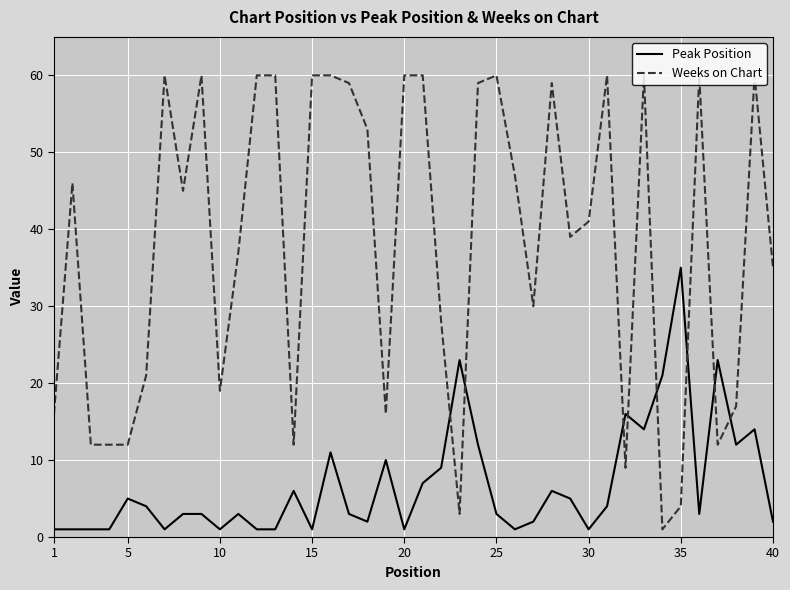

What is the maximum value shown in the chart?

60